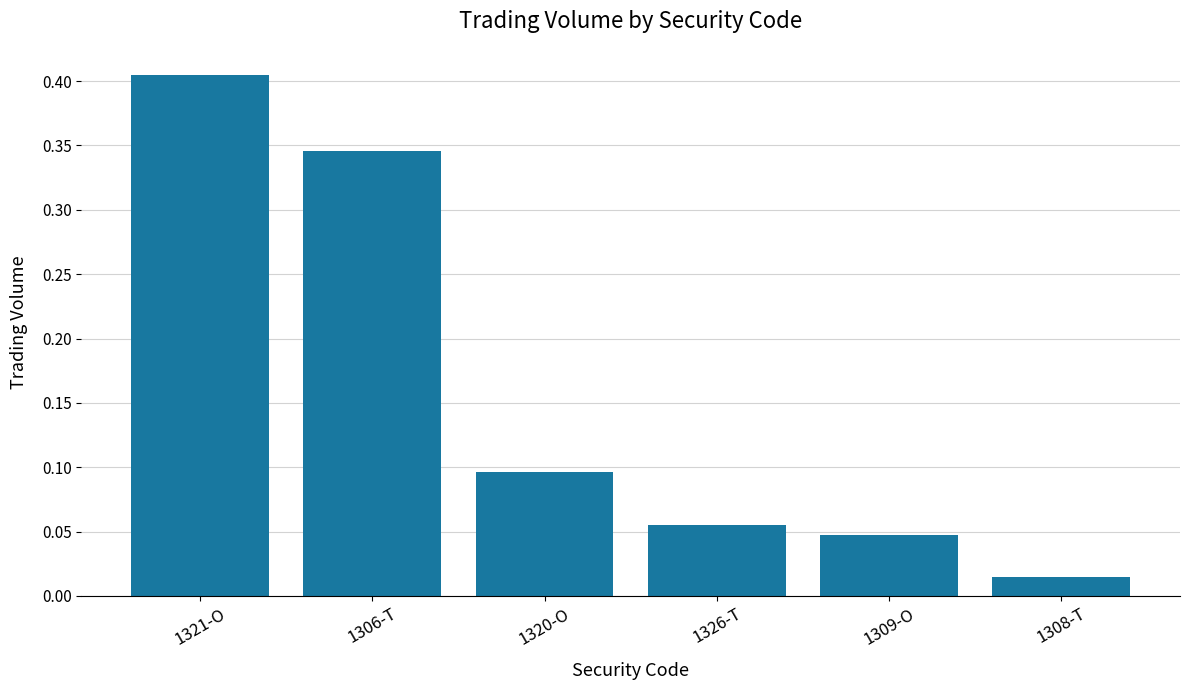

Which label corresponds to the largest value in the chart?

1321-O